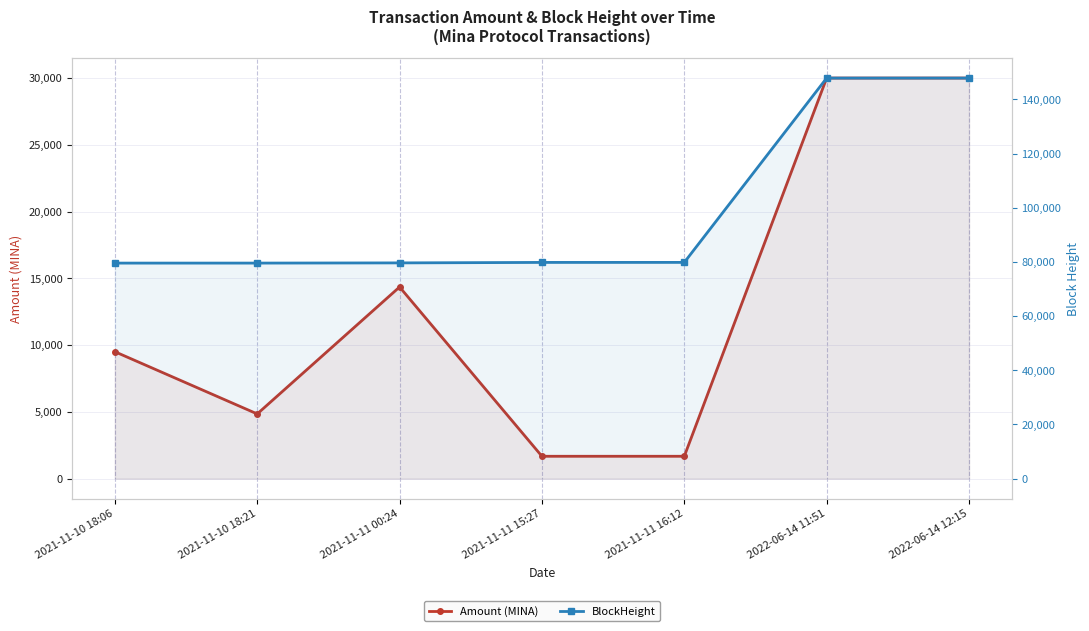

How many distinct data groups are displayed?

2